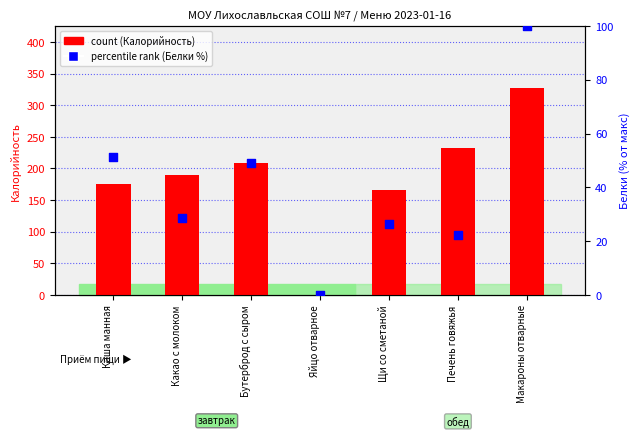

Which series has the largest total across all categories?

count